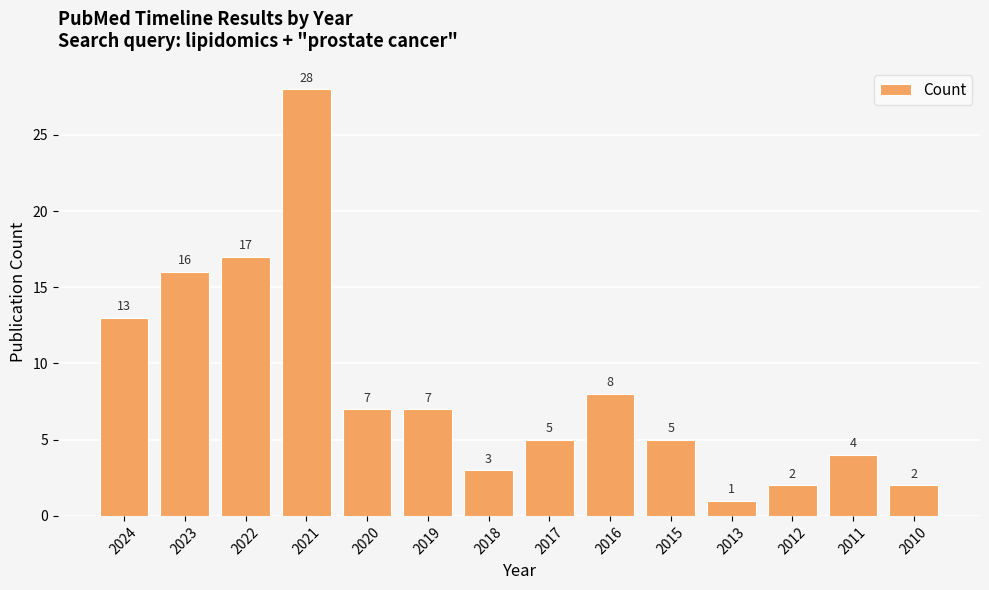

What is the value of the 14th bar from the left?

2